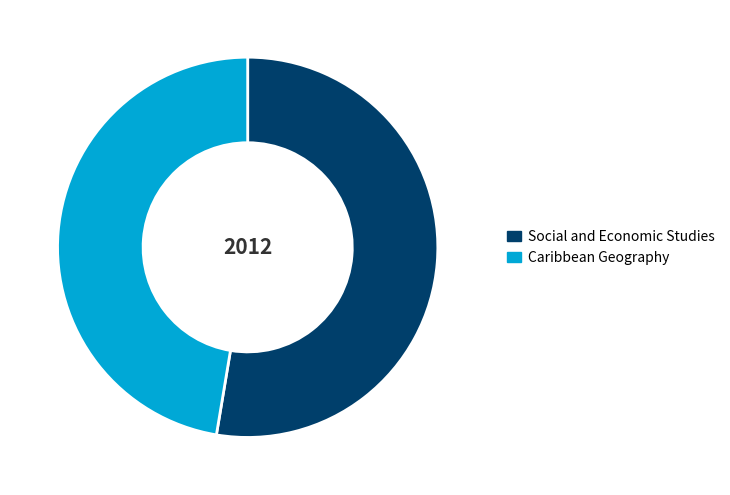

Count the number of slices in the pie.

2